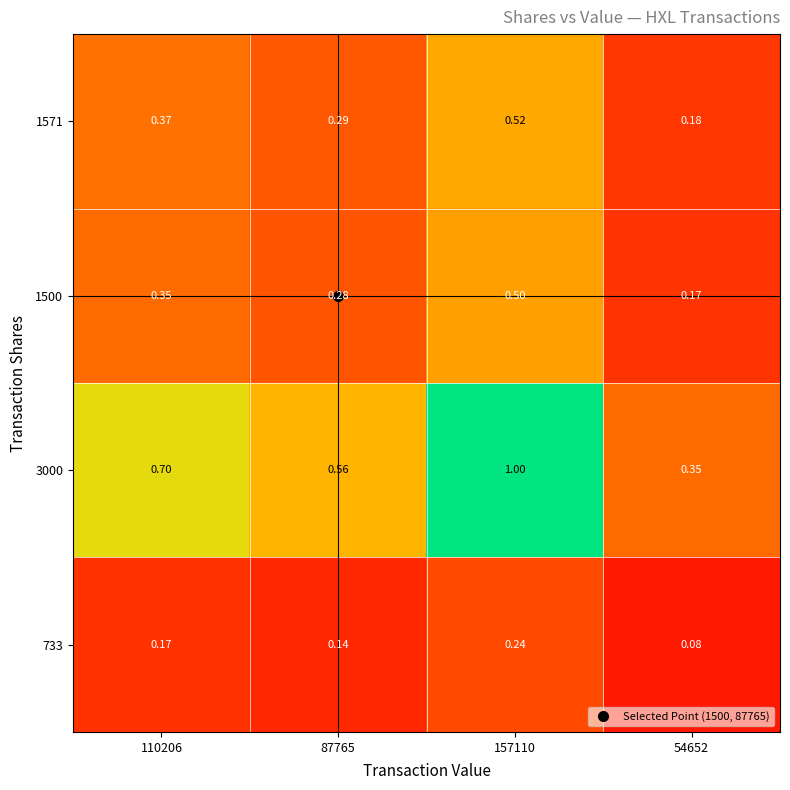

Is the value of 733 at 87765 greater than the value of 3000 at 157110?

No